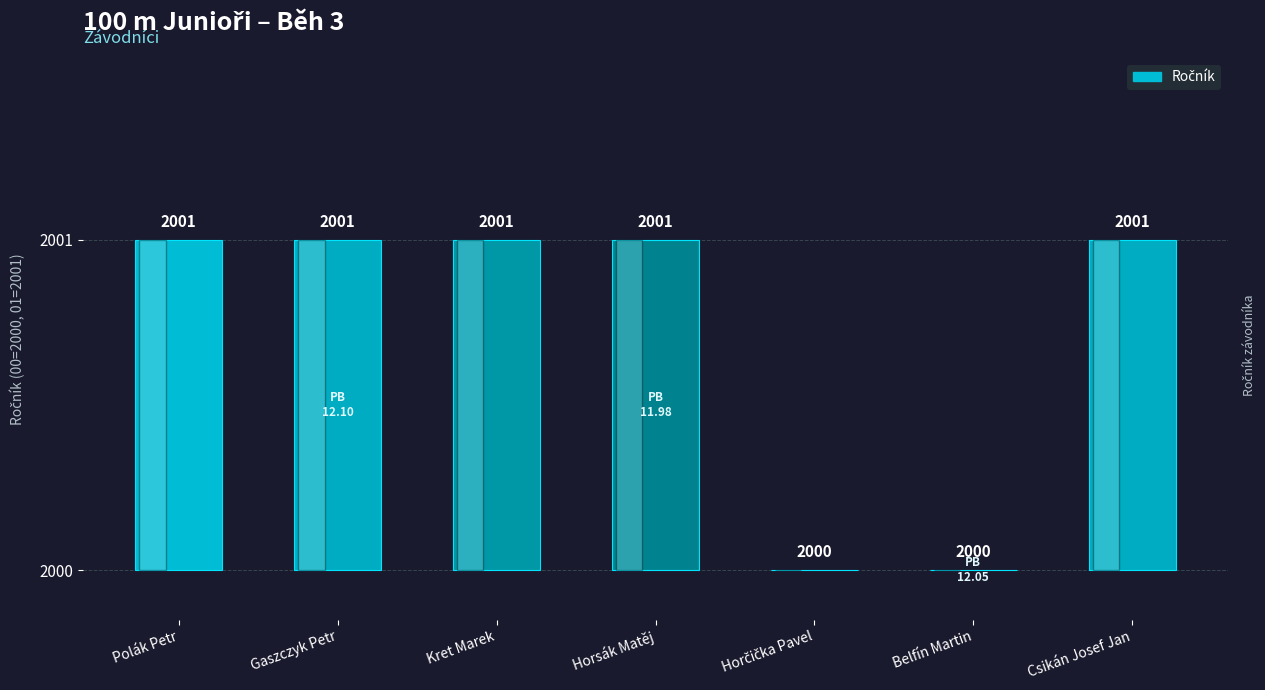

Count the values in the range 0 to 1.

7